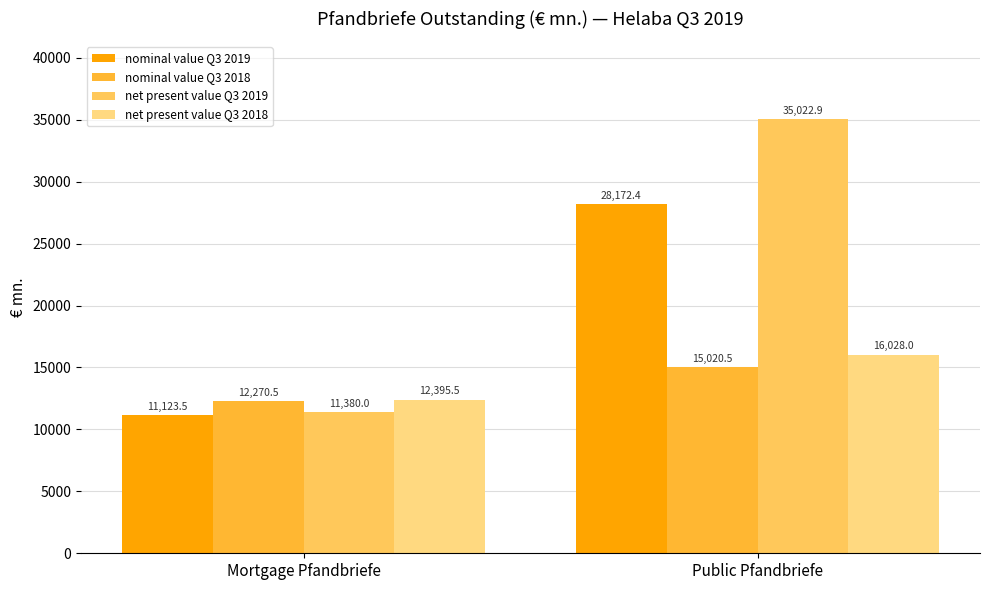

How many data points in nominal value Q3 2019 are less than 28172?

1